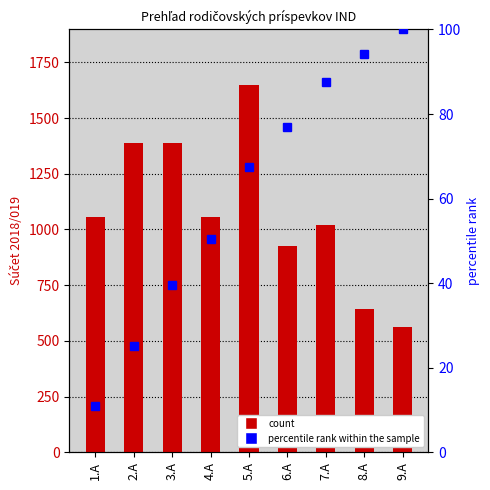

The Súčet 2018/019 series shows 390.5 at 1.A. True or false?

False